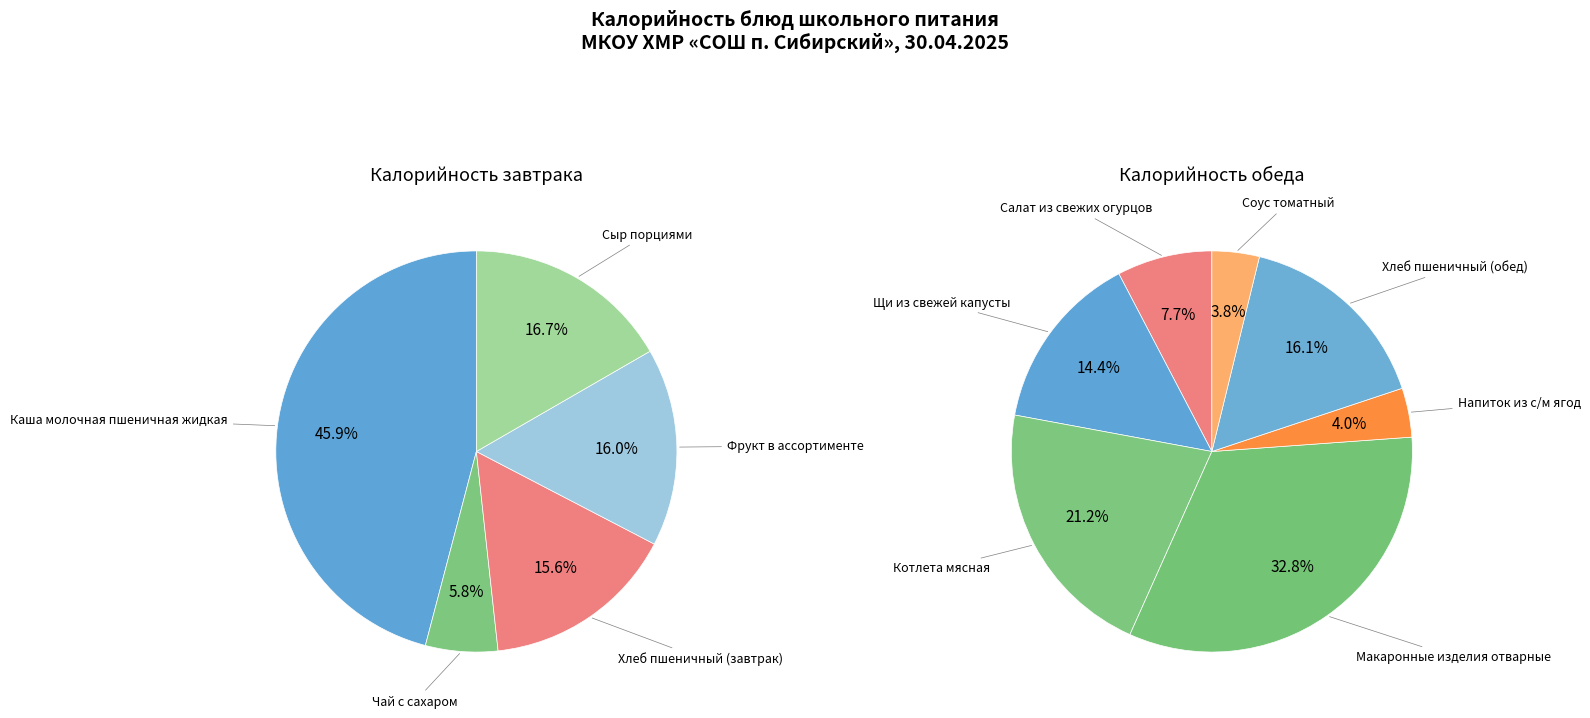

Rank the categories by value from highest to lowest.

Макаронные изделия отварные, Каша молочная пшеничная жидкая, Котлета мясная, Хлеб пшеничный (обед), Щи из свежей капусты, Сыр порциями, Фрукт в ассортименте, Хлеб пшеничный (завтрак), Салат из свежих огурцов, Чай с сахаром, Напиток из с/м ягод, Соус томатный